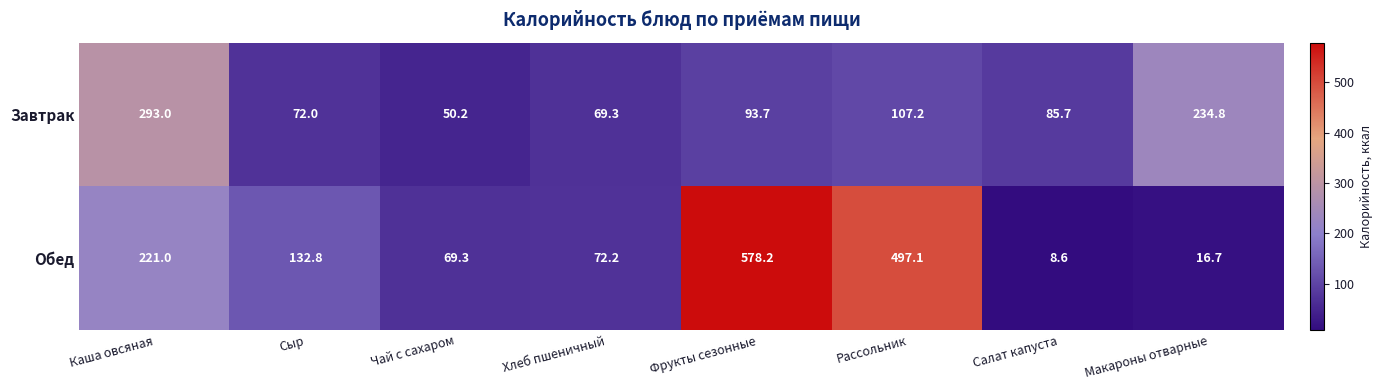

What is the greatest value displayed?

578.2